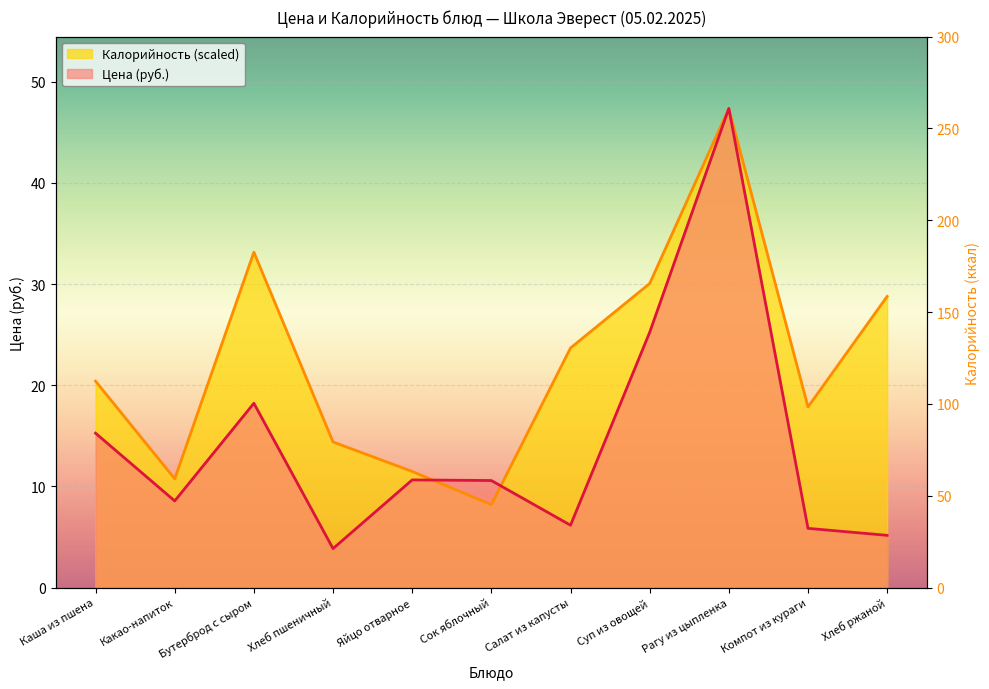

Where is Цена nearest to the value 25?

Суп из овощей